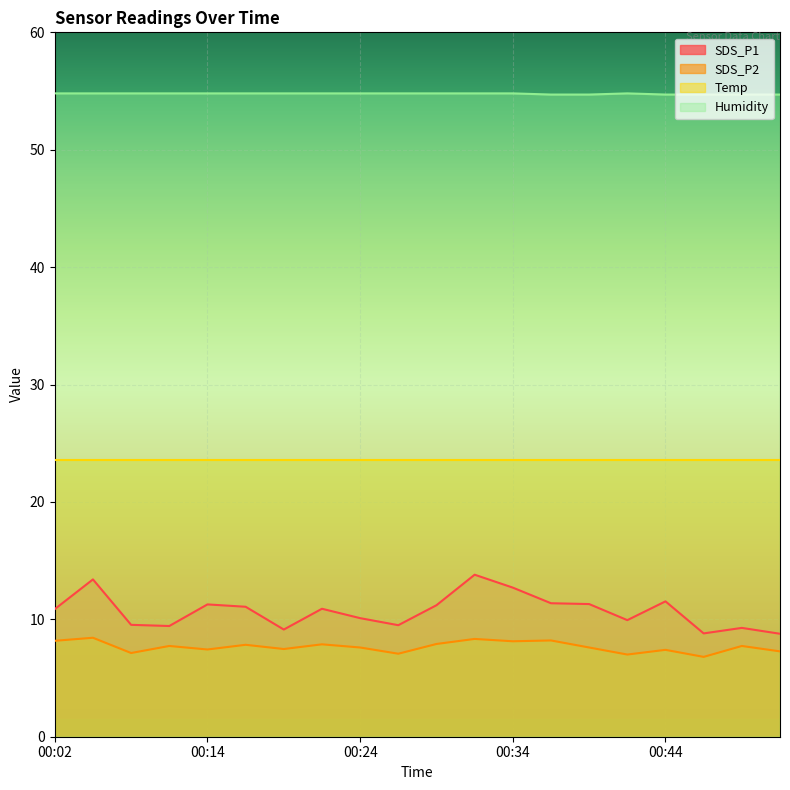

True or false: SDS_P1 and Humidity intersect in this chart.

False